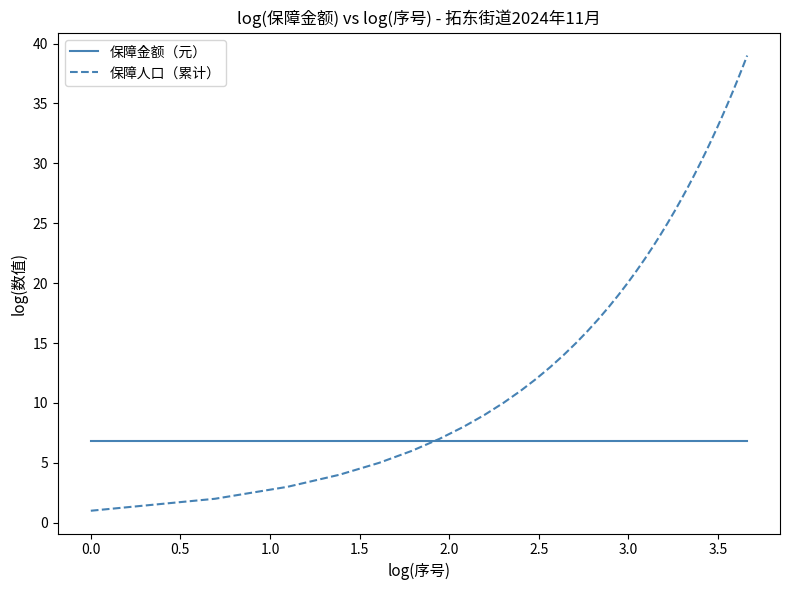

Reading left to right, extract all data points from this chart.

保障金额（元）: 6.9	6.9	6.9	6.9	6.9	6.9	6.9	6.9	6.9	6.9	6.9	6.9	6.9	6.9	6.9	6.9	6.9	6.9	6.9	6.9	6.9	6.9	6.9	6.9	6.9	6.9	6.9	6.9	6.9	6.9	6.9	6.9	6.9	6.9	6.9	6.9	6.9	6.9	6.9
保障人口（累计）: 1.0	2.0	3.0	4.0	5.0	6.0	7.0	8.0	9.0	10.0	11.0	12.0	13.0	14.0	15.0	16.0	17.0	18.0	19.0	20.0	21.0	22.0	23.0	24.0	25.0	26.0	27.0	28.0	29.0	30.0	31.0	32.0	33.0	34.0	35.0	36.0	37.0	38.0	39.0